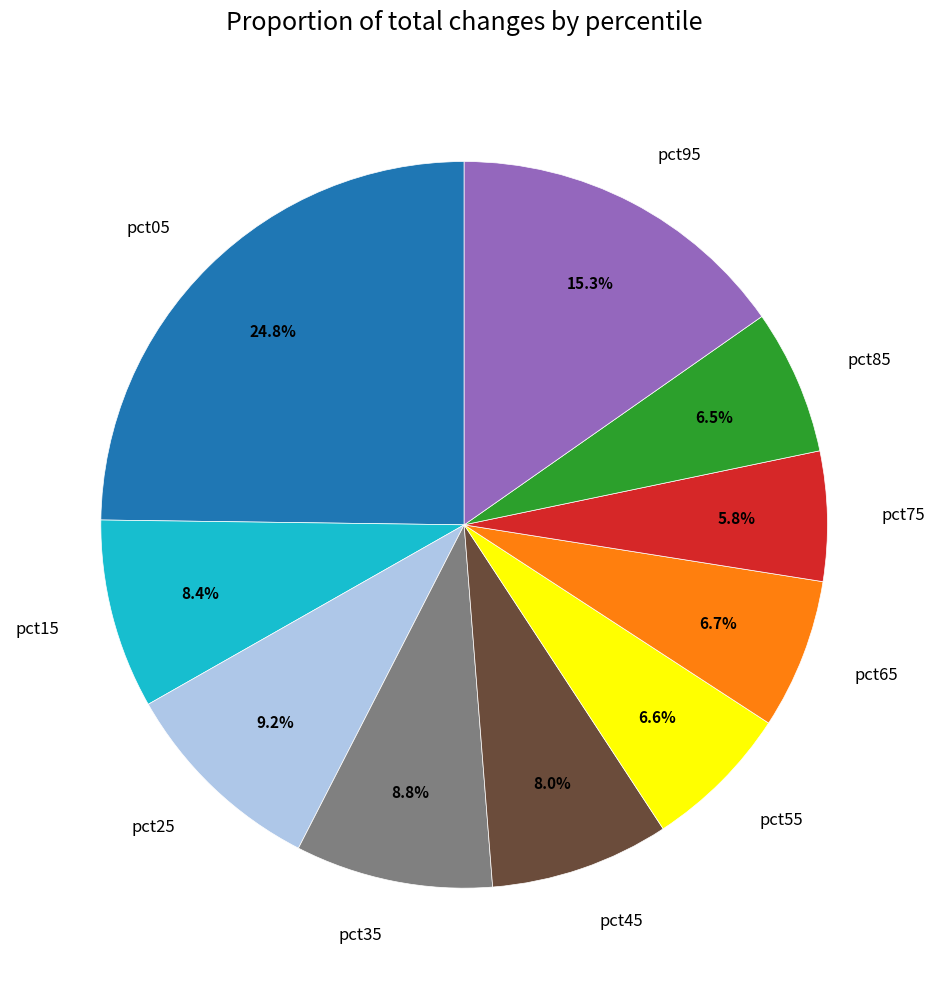

What percentage is NOT represented by pct55?

93.4%